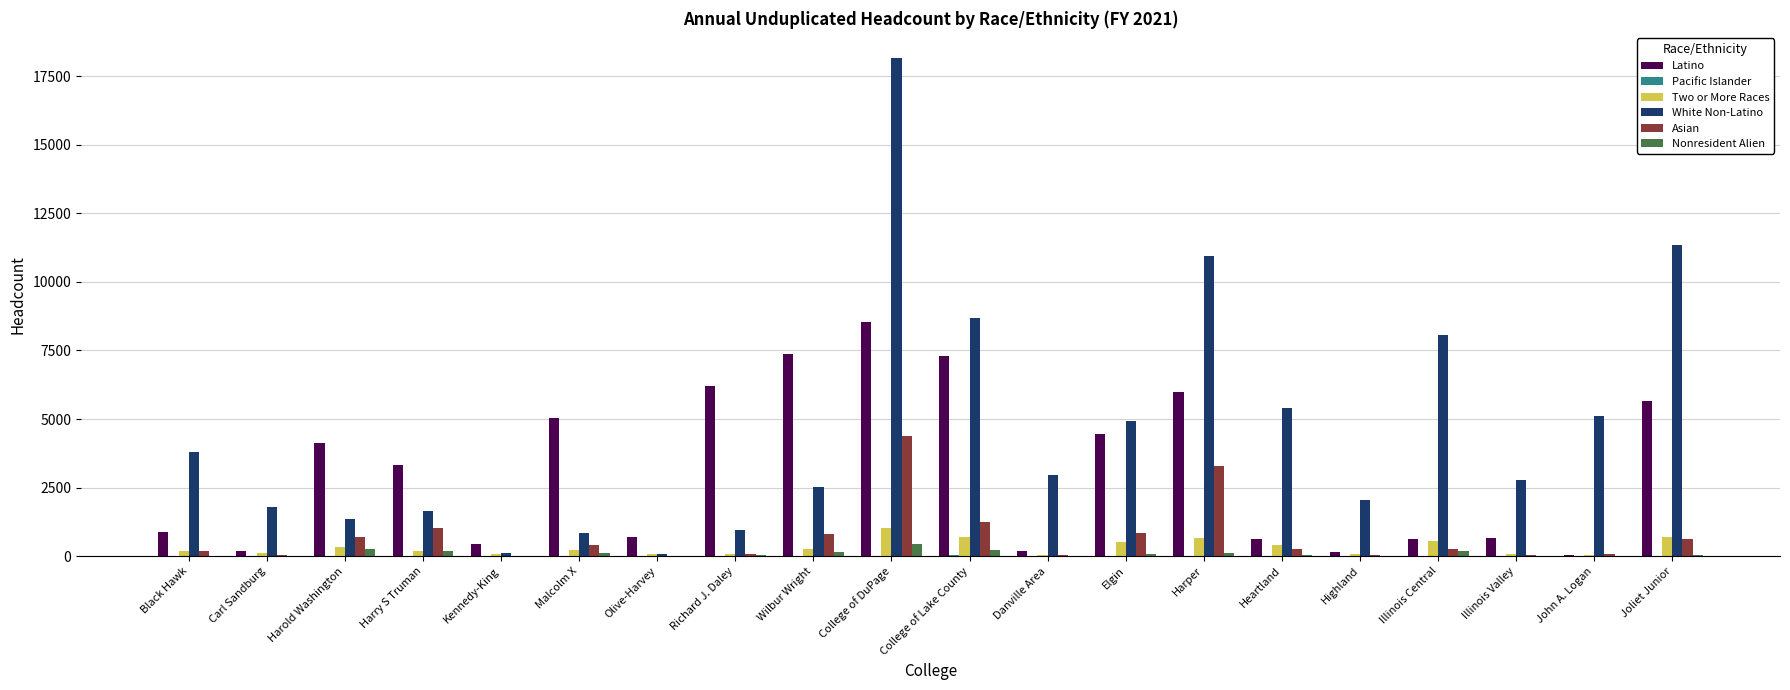

Which series has the largest total across all categories?

White Non-Latino